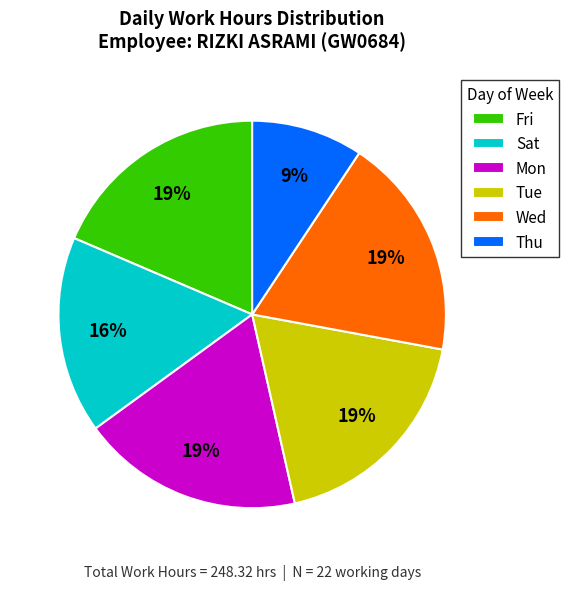

Between Fri and Sat, which is larger?

Fri